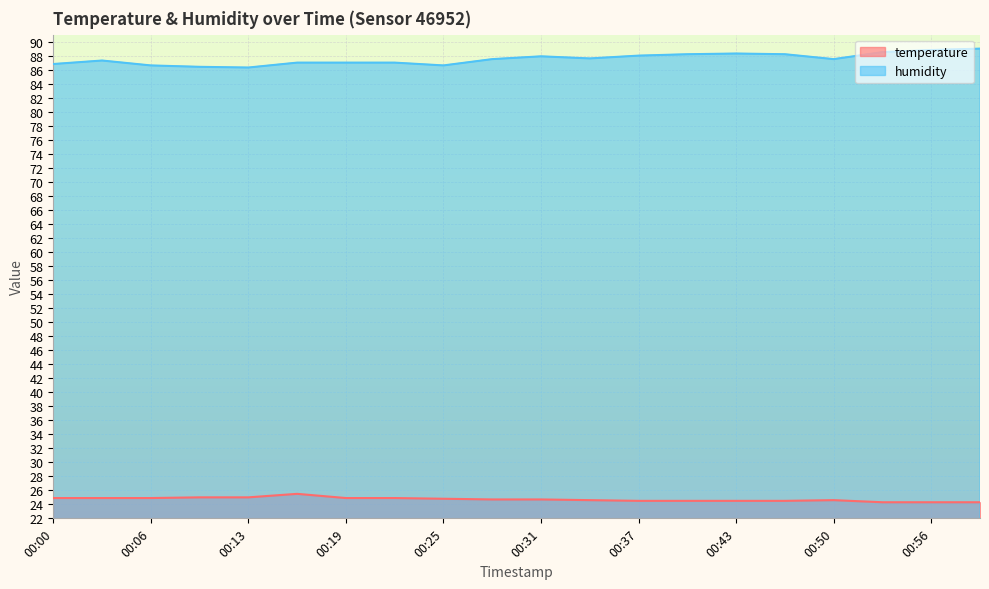

Rank the series by their maximum value, from highest to lowest.

humidity, temperature